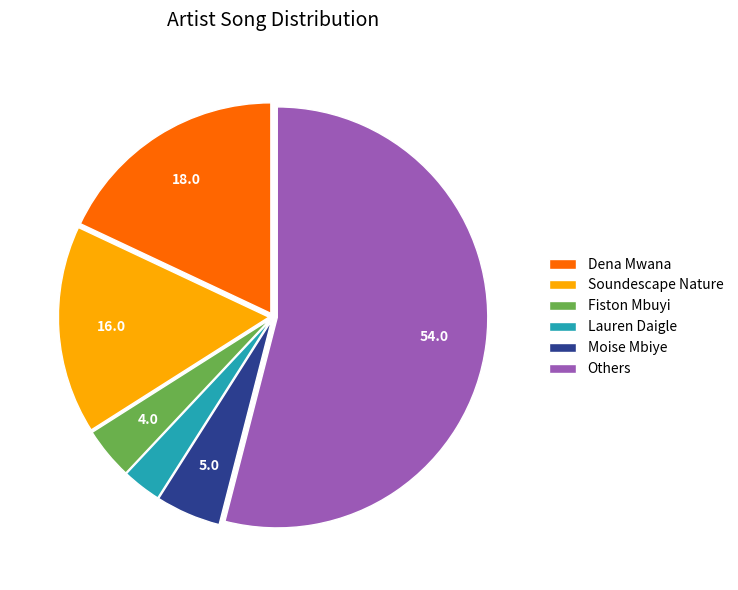

Rank the categories by value from lowest to highest.

Lauren Daigle, Fiston Mbuyi, Moise Mbiye, Soundescape Nature, Dena Mwana, Others